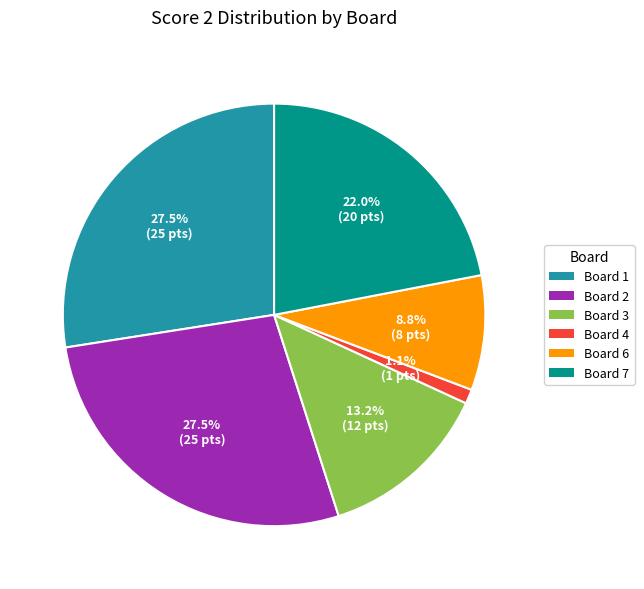

What is the total percentage of Board 1 and Board 2?

54.9%